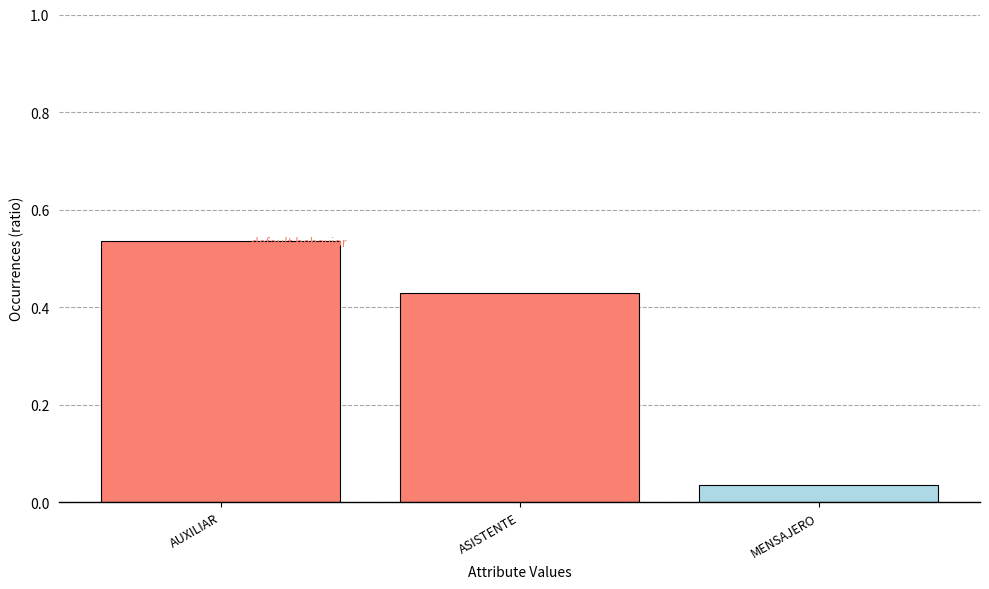

Between AUXILIAR and ASISTENTE, which is larger?

AUXILIAR